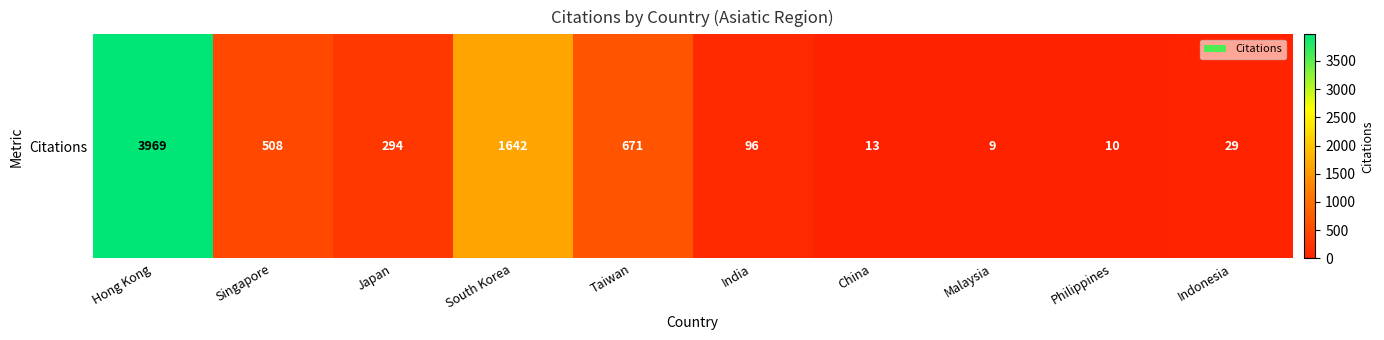

Which category has the lowest value across all series?

Malaysia